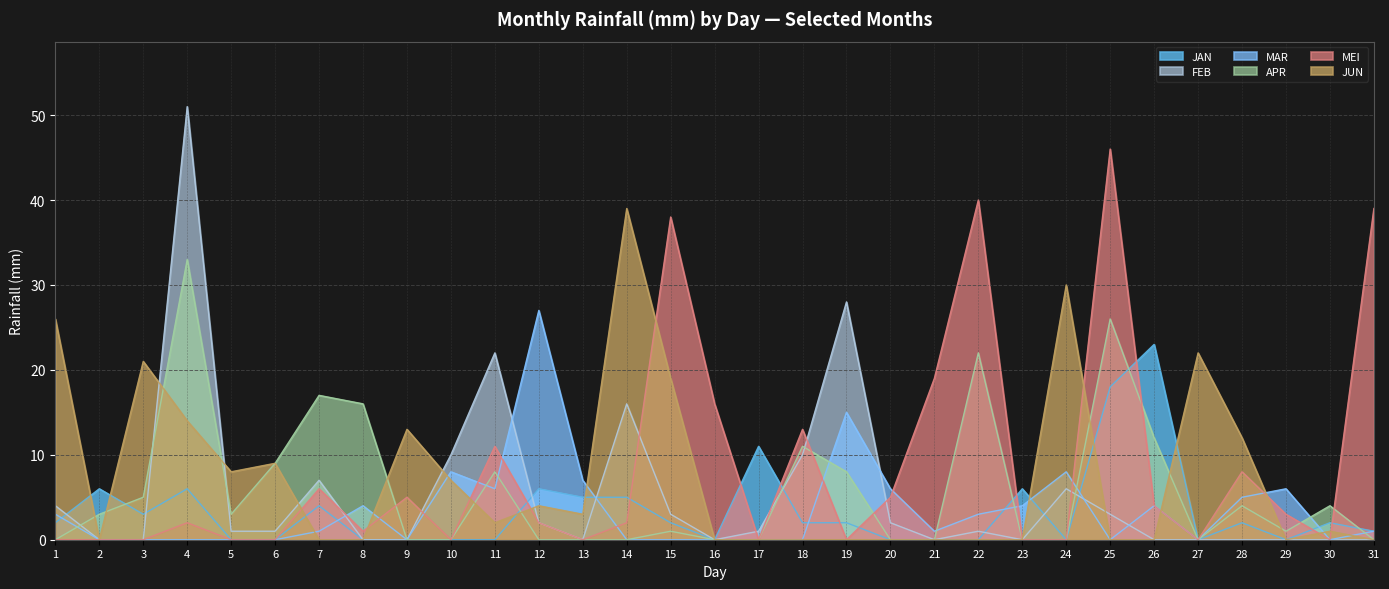

What are all the series names shown in the legend?

JAN, FEB, MAR, APR, MEI, JUN